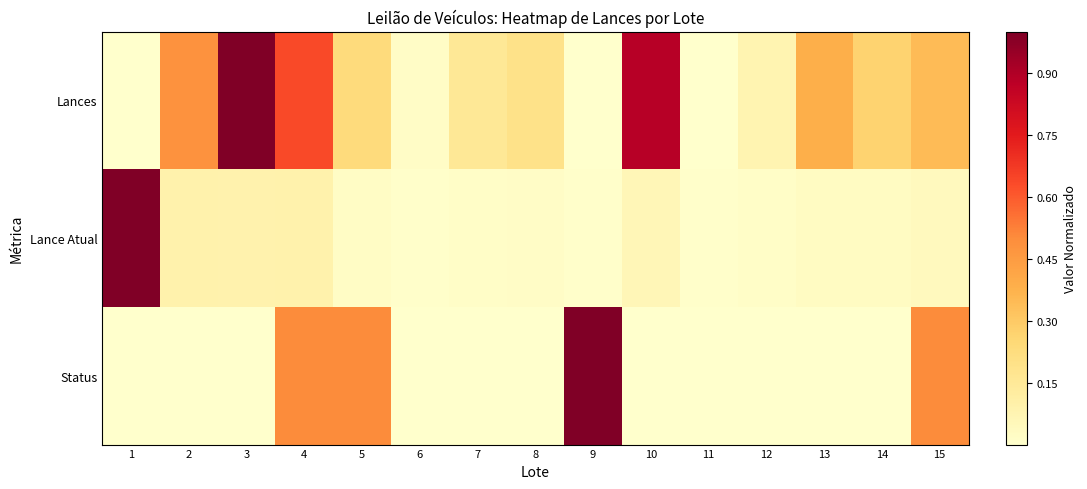

Which series has the largest total across all categories?

Lances